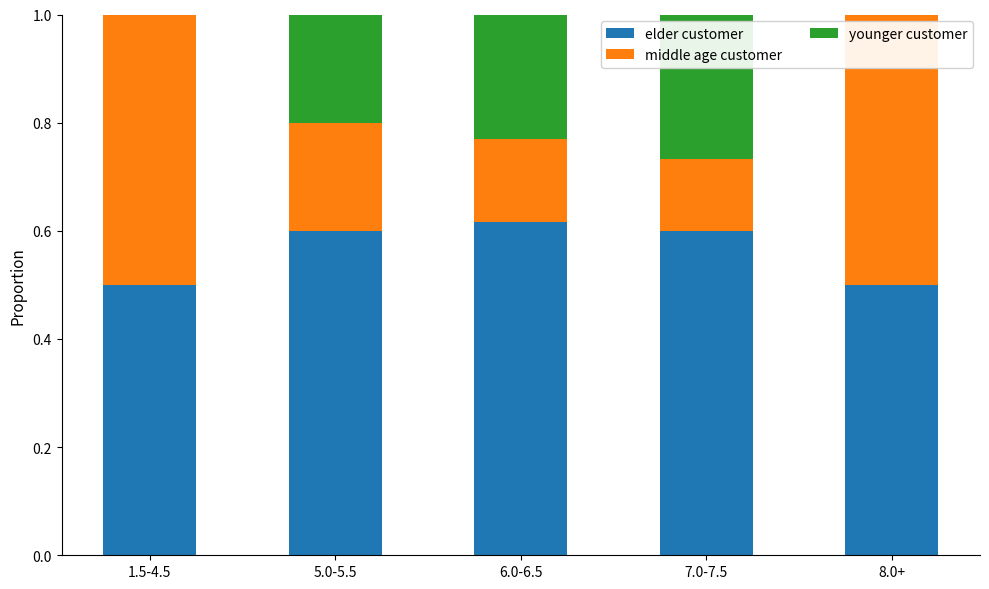

The value of elder customer at 5.0-5.5 is 0.6. True or false?

True